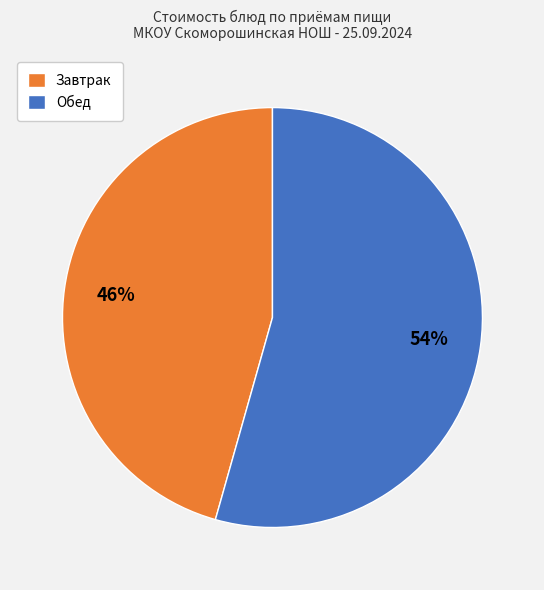

Between Обед and Завтрак, which is larger?

Обед